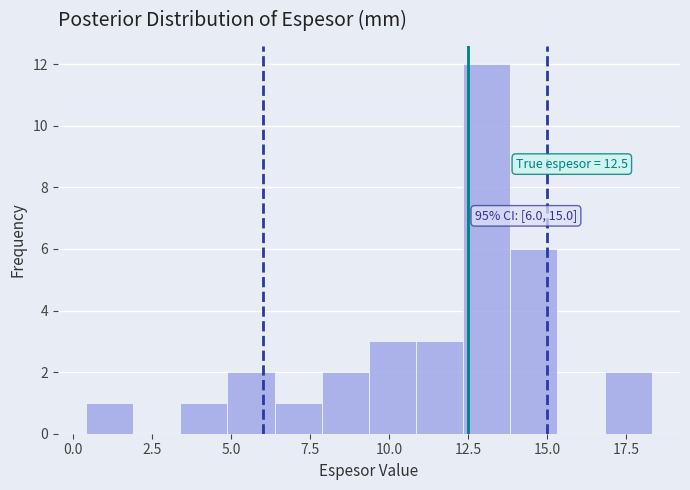

Read against the x-axis, roughly where is the centre of the tallest bar?

13.0